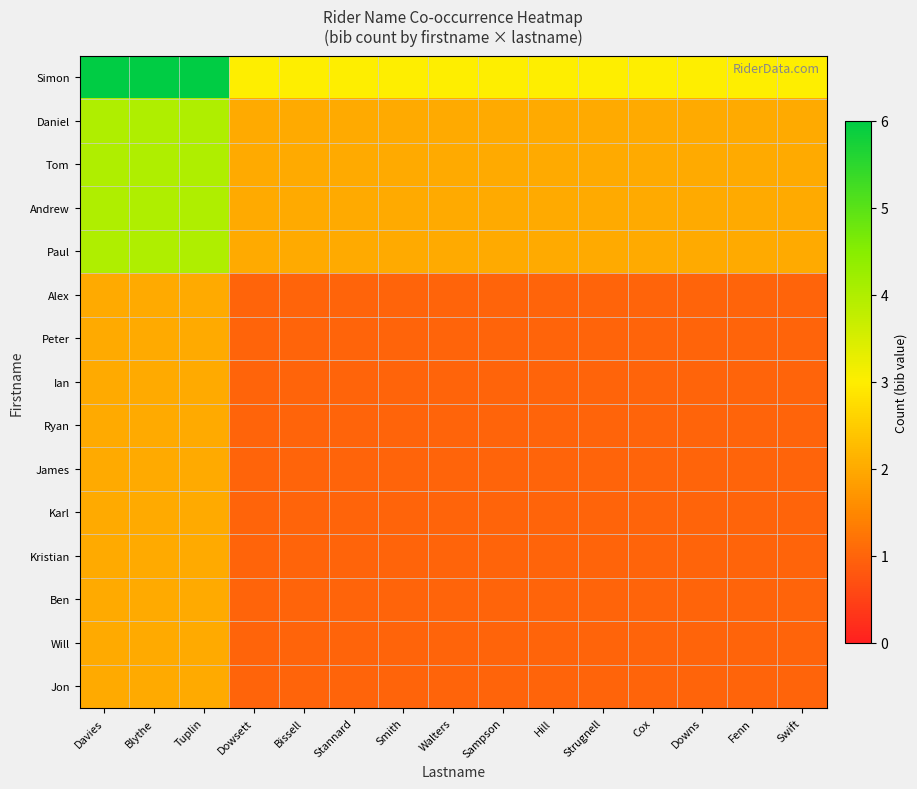

Reading left to right, transcribe all the data shown in this chart.

Simon: Davies=6	Blythe=6	Tuplin=6	Dowsett=3	Bissell=3	Stannard=3	Smith=3	Walters=3	Sampson=3	Hill=3	Strugnell=3	Cox=3	Downs=3	Fenn=3	Swift=3
Daniel: Davies=4	Blythe=4	Tuplin=4	Dowsett=2	Bissell=2	Stannard=2	Smith=2	Walters=2	Sampson=2	Hill=2	Strugnell=2	Cox=2	Downs=2	Fenn=2	Swift=2
Tom: Davies=4	Blythe=4	Tuplin=4	Dowsett=2	Bissell=2	Stannard=2	Smith=2	Walters=2	Sampson=2	Hill=2	Strugnell=2	Cox=2	Downs=2	Fenn=2	Swift=2
Andrew: Davies=4	Blythe=4	Tuplin=4	Dowsett=2	Bissell=2	Stannard=2	Smith=2	Walters=2	Sampson=2	Hill=2	Strugnell=2	Cox=2	Downs=2	Fenn=2	Swift=2
Paul: Davies=4	Blythe=4	Tuplin=4	Dowsett=2	Bissell=2	Stannard=2	Smith=2	Walters=2	Sampson=2	Hill=2	Strugnell=2	Cox=2	Downs=2	Fenn=2	Swift=2
Alex: Davies=2	Blythe=2	Tuplin=2	Dowsett=1	Bissell=1	Stannard=1	Smith=1	Walters=1	Sampson=1	Hill=1	Strugnell=1	Cox=1	Downs=1	Fenn=1	Swift=1
Peter: Davies=2	Blythe=2	Tuplin=2	Dowsett=1	Bissell=1	Stannard=1	Smith=1	Walters=1	Sampson=1	Hill=1	Strugnell=1	Cox=1	Downs=1	Fenn=1	Swift=1
Ian: Davies=2	Blythe=2	Tuplin=2	Dowsett=1	Bissell=1	Stannard=1	Smith=1	Walters=1	Sampson=1	Hill=1	Strugnell=1	Cox=1	Downs=1	Fenn=1	Swift=1
Ryan: Davies=2	Blythe=2	Tuplin=2	Dowsett=1	Bissell=1	Stannard=1	Smith=1	Walters=1	Sampson=1	Hill=1	Strugnell=1	Cox=1	Downs=1	Fenn=1	Swift=1
James: Davies=2	Blythe=2	Tuplin=2	Dowsett=1	Bissell=1	Stannard=1	Smith=1	Walters=1	Sampson=1	Hill=1	Strugnell=1	Cox=1	Downs=1	Fenn=1	Swift=1
Karl: Davies=2	Blythe=2	Tuplin=2	Dowsett=1	Bissell=1	Stannard=1	Smith=1	Walters=1	Sampson=1	Hill=1	Strugnell=1	Cox=1	Downs=1	Fenn=1	Swift=1
Kristian: Davies=2	Blythe=2	Tuplin=2	Dowsett=1	Bissell=1	Stannard=1	Smith=1	Walters=1	Sampson=1	Hill=1	Strugnell=1	Cox=1	Downs=1	Fenn=1	Swift=1
Ben: Davies=2	Blythe=2	Tuplin=2	Dowsett=1	Bissell=1	Stannard=1	Smith=1	Walters=1	Sampson=1	Hill=1	Strugnell=1	Cox=1	Downs=1	Fenn=1	Swift=1
Will: Davies=2	Blythe=2	Tuplin=2	Dowsett=1	Bissell=1	Stannard=1	Smith=1	Walters=1	Sampson=1	Hill=1	Strugnell=1	Cox=1	Downs=1	Fenn=1	Swift=1
Jon: Davies=2	Blythe=2	Tuplin=2	Dowsett=1	Bissell=1	Stannard=1	Smith=1	Walters=1	Sampson=1	Hill=1	Strugnell=1	Cox=1	Downs=1	Fenn=1	Swift=1